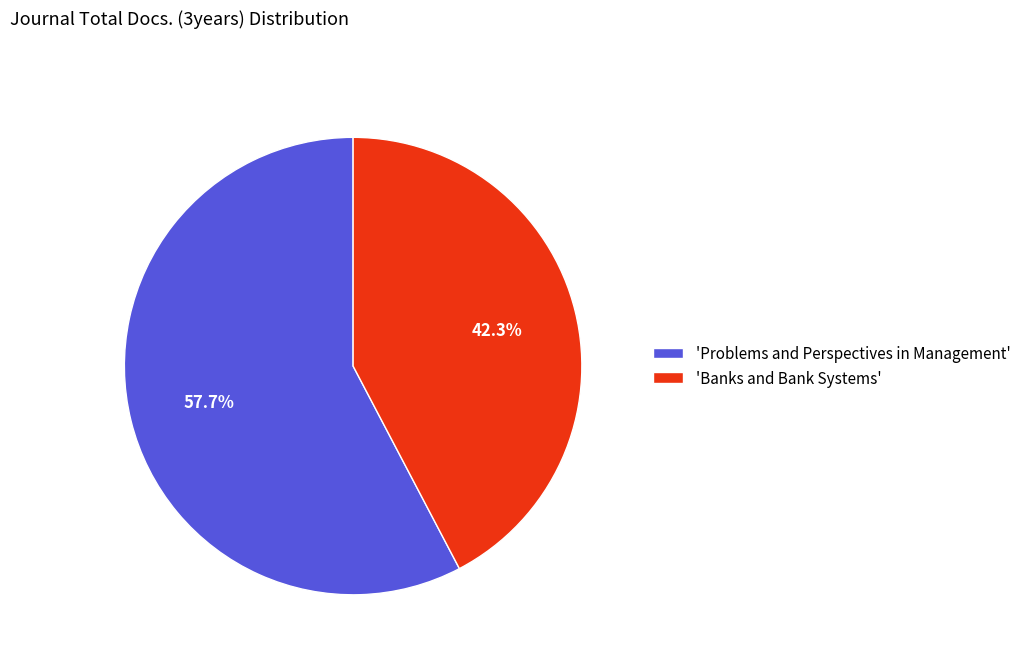

What is the smallest slice in the pie chart?

'Banks and Bank Systems'